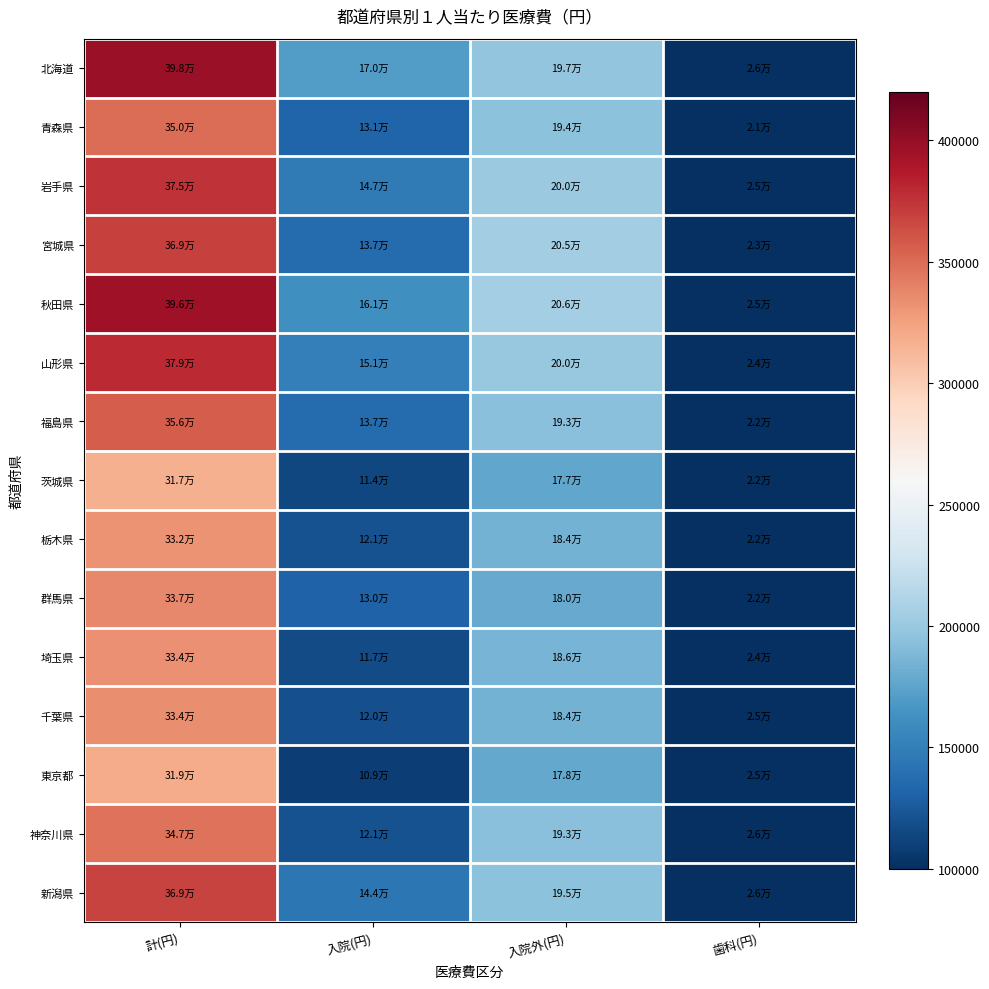

What is the spread (max minus min) of values at 歯科(円)?

5276.1